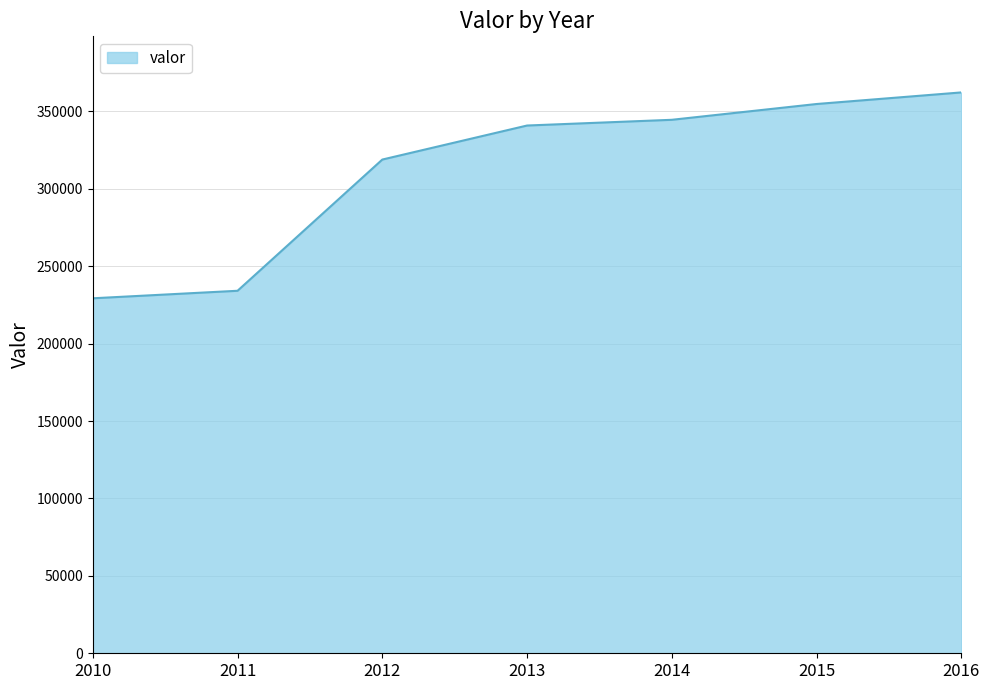

How many lines are shown in the chart?

1